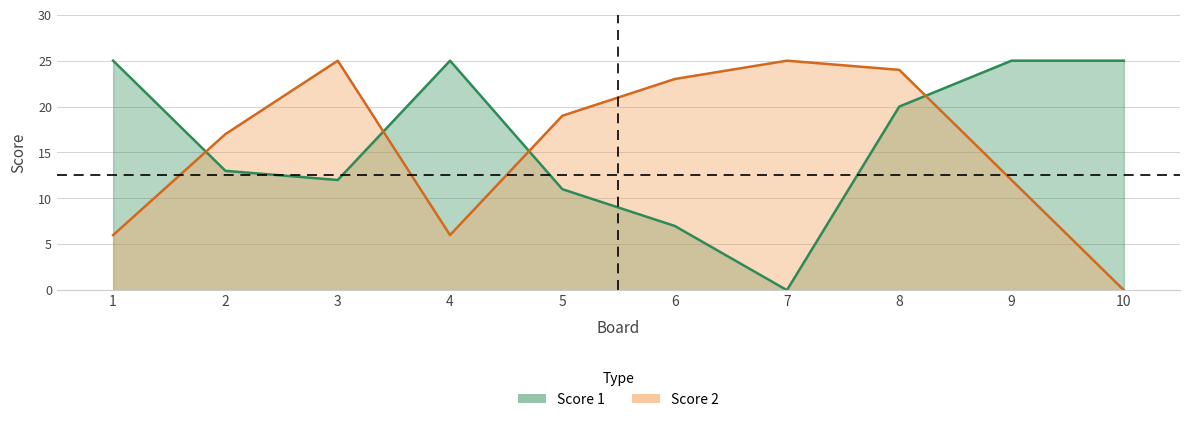

True or false: Score 2 has more than 1 interior local peaks.

True